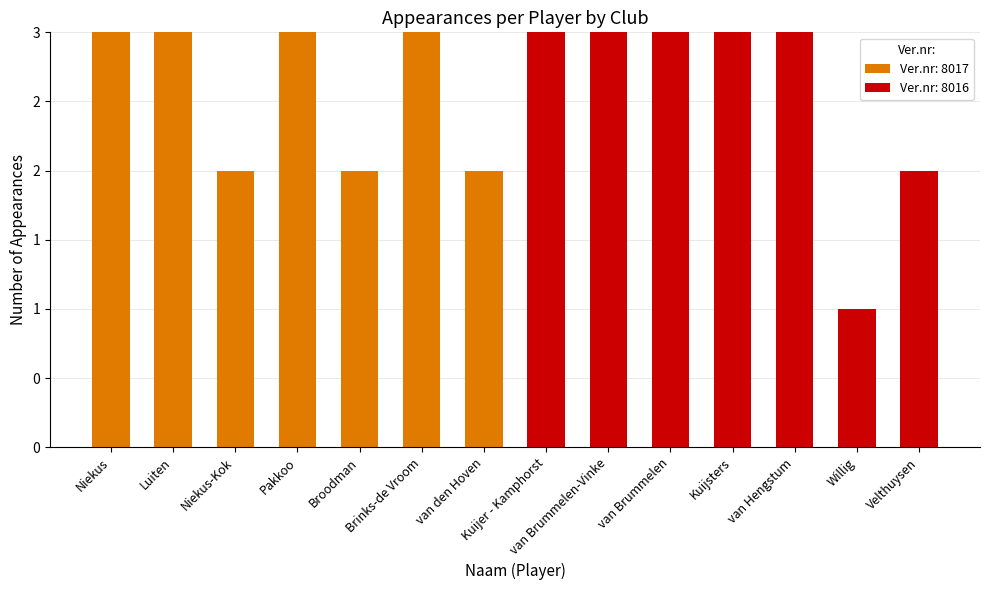

Are the bars grouped side by side (vs. stacked)?

No